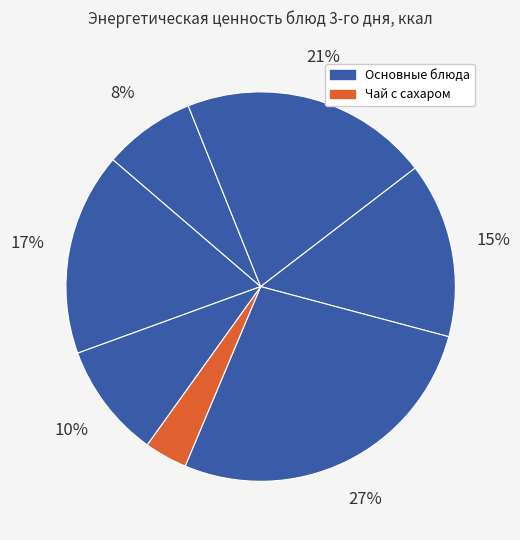

Count the number of slices in the pie.

7